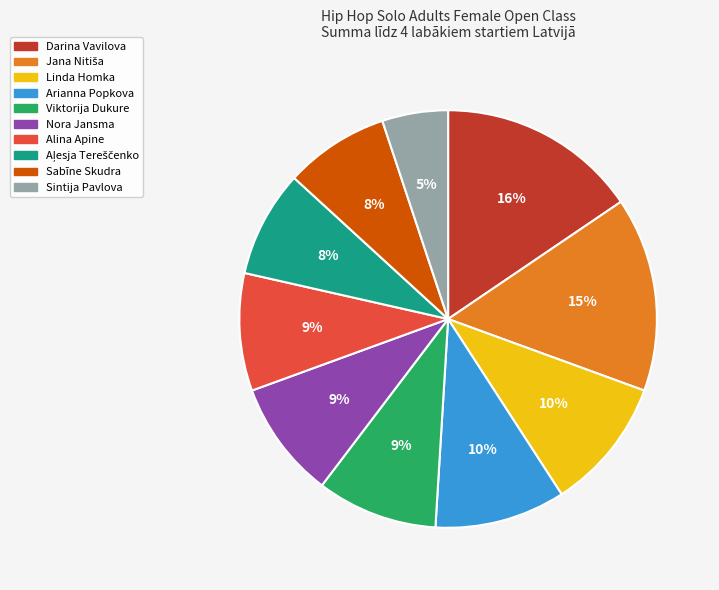

Is there a majority slice in this chart?

No